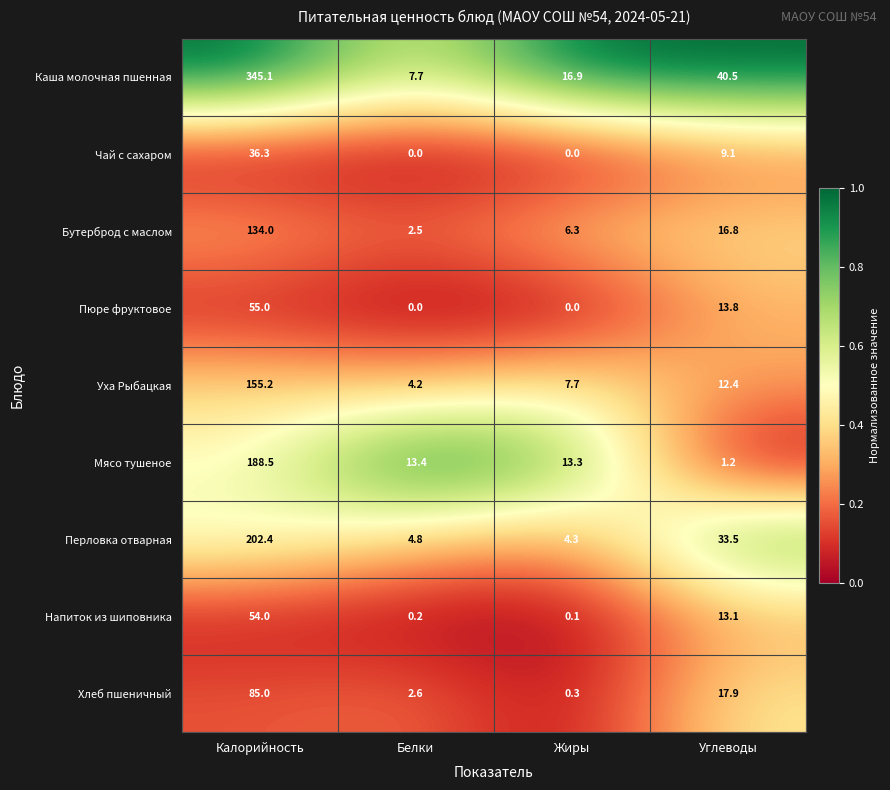

How many data points does each series have?

4